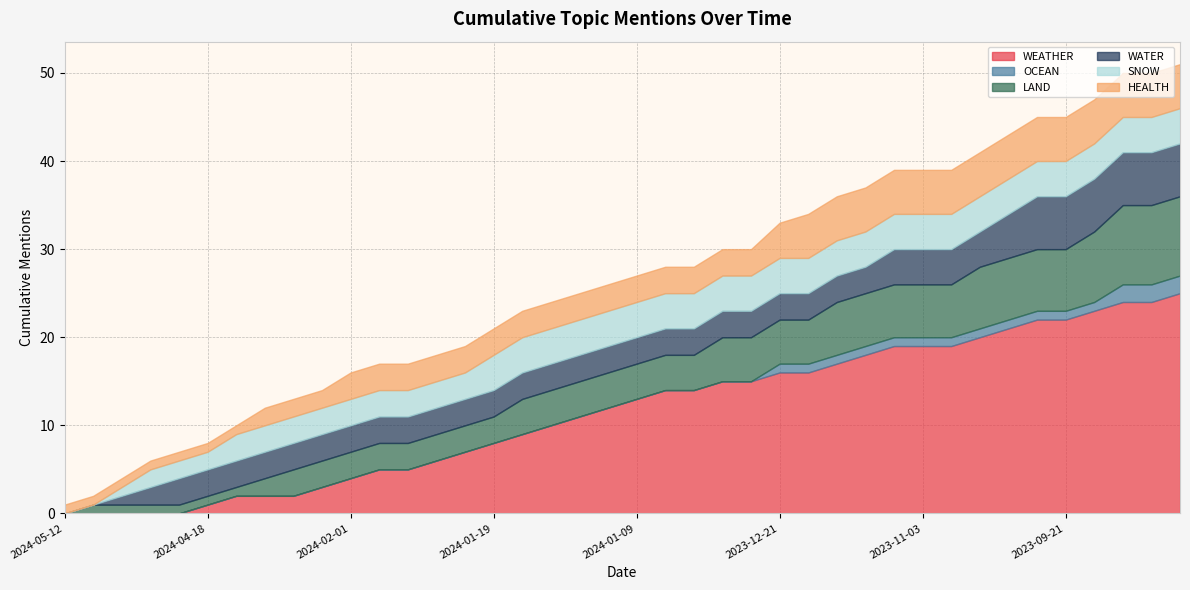

How many lines are shown in the chart?

6